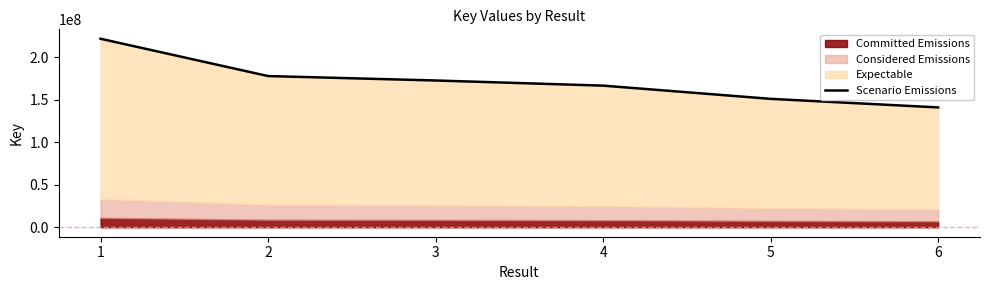

What is the difference between the maximum and minimum values?

80765916